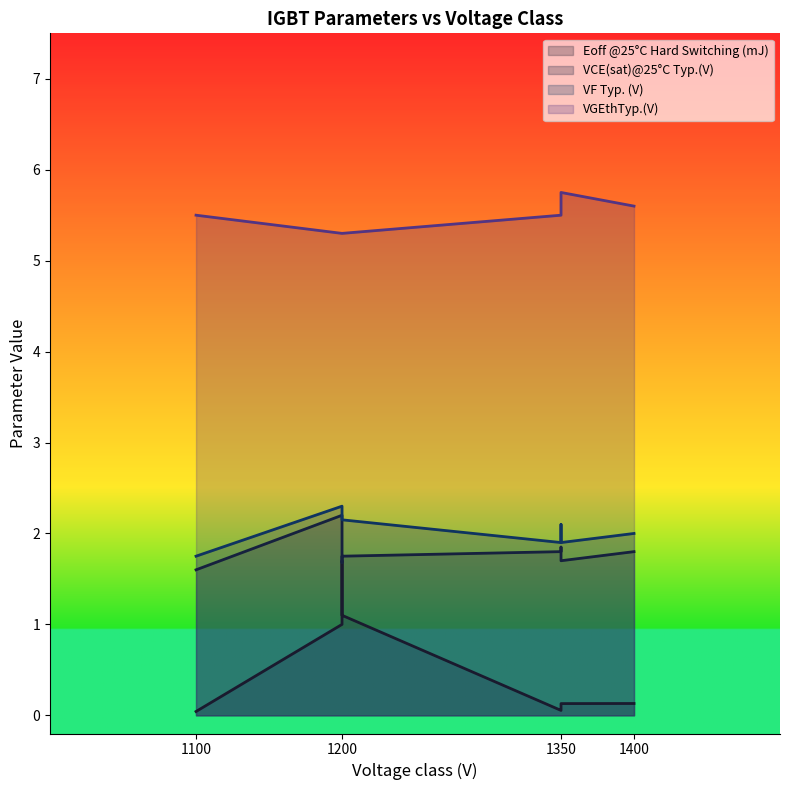

True or false: VGEthTyp.(V) and VCE(sat)@25°C Typ.(V) intersect in this chart.

False